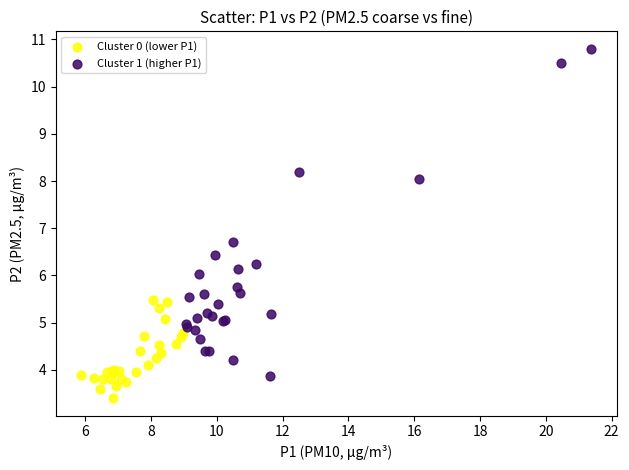

Which series contains the lowest Y value?

Cluster 0 (lower P1)